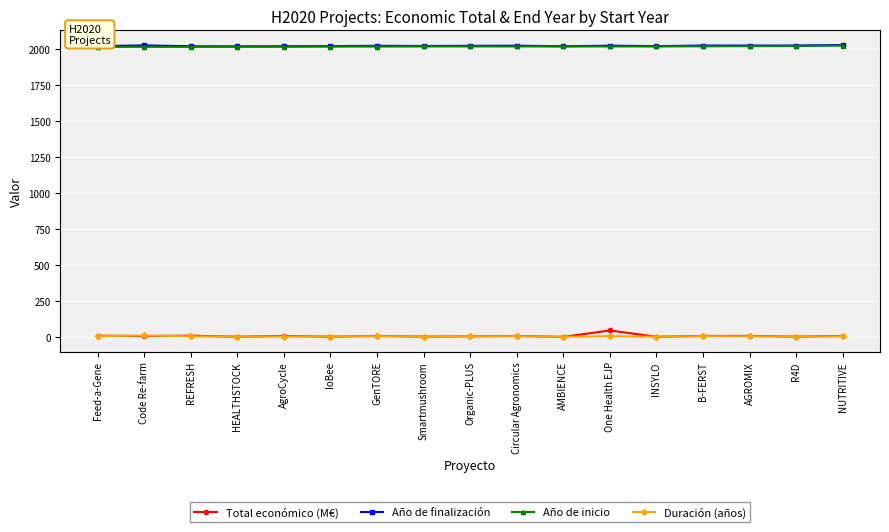

Is the value of Año de inicio at Organic-PLUS greater than the value of Duración (años) at REFRESH?

Yes